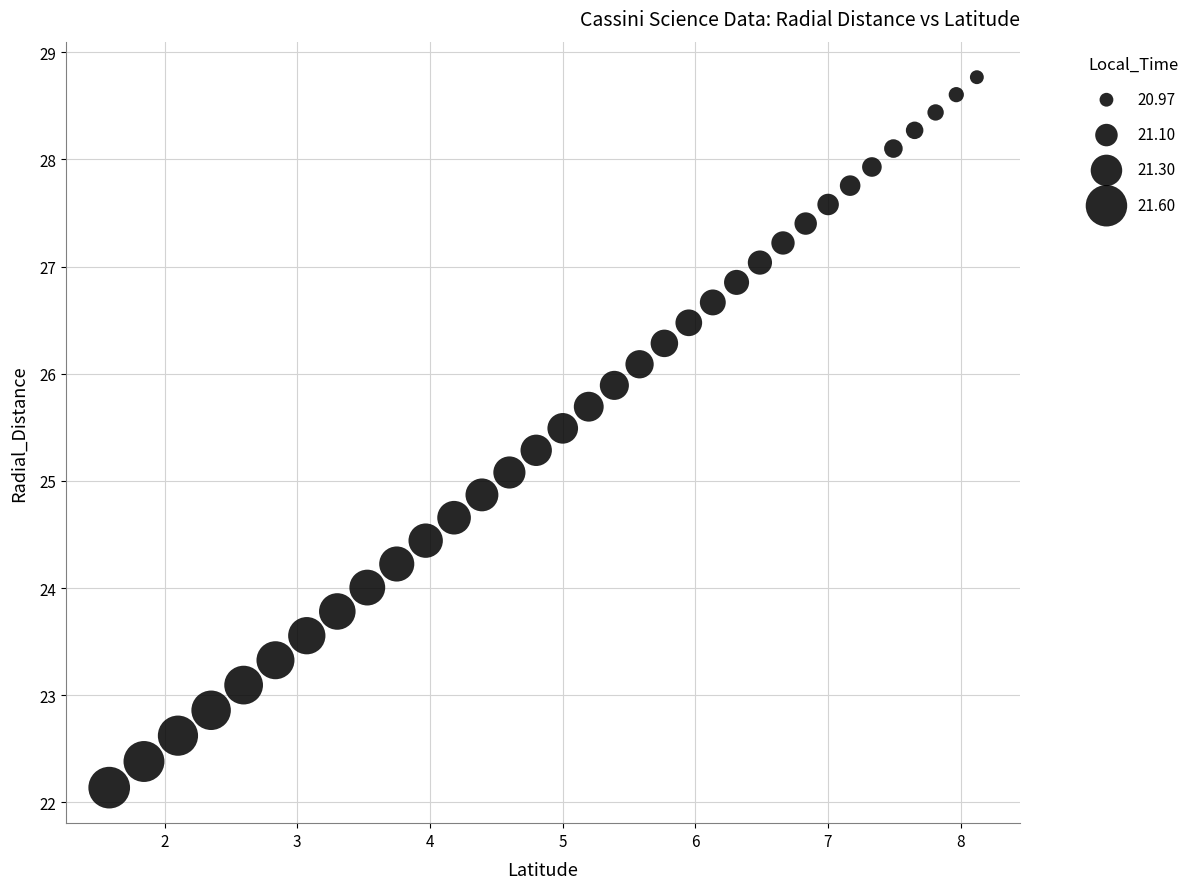

What is the range of Y values (max minus min)?

6.6